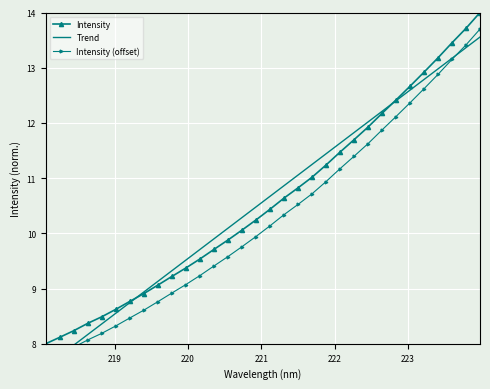

What is the difference between the maximum and minimum values in the Trend series?

6.0